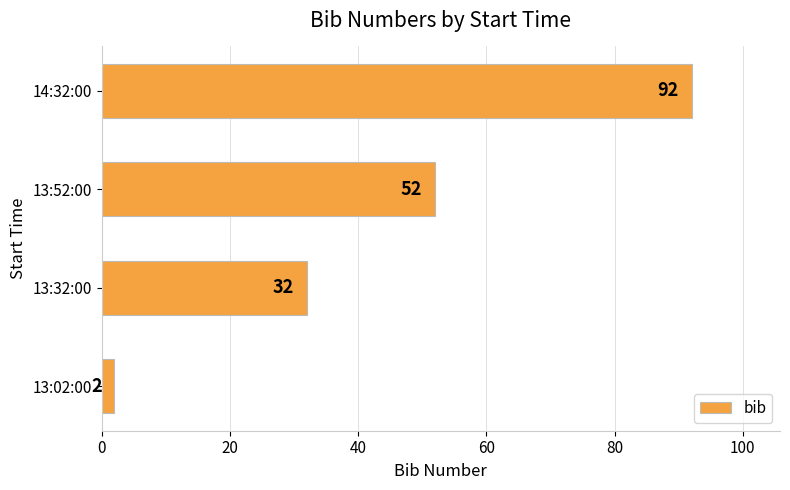

Rank the categories by value from lowest to highest.

13:02:00, 13:32:00, 13:52:00, 14:32:00